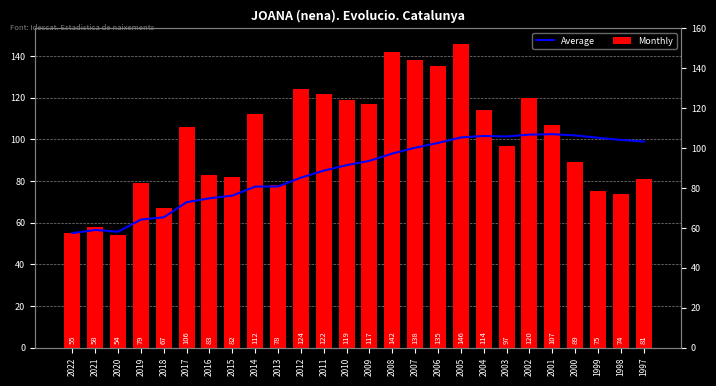

Which series has the largest total across all categories?

Monthly